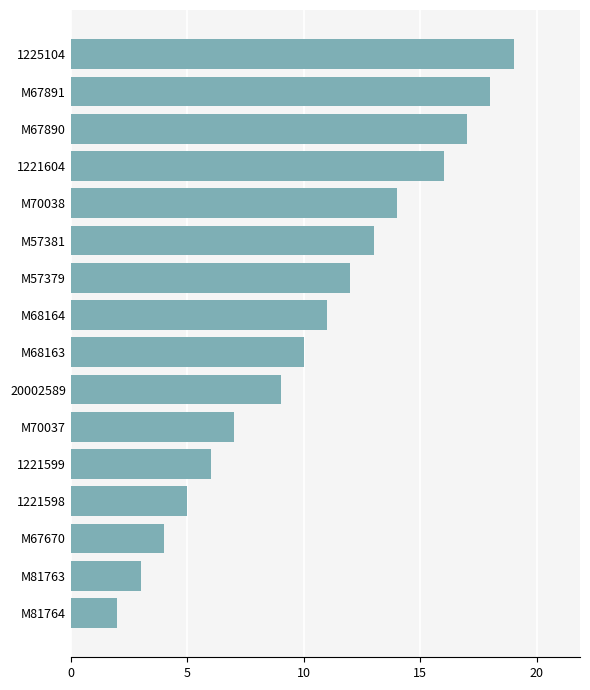

Between M57381 and 20002589, which is larger?

M57381